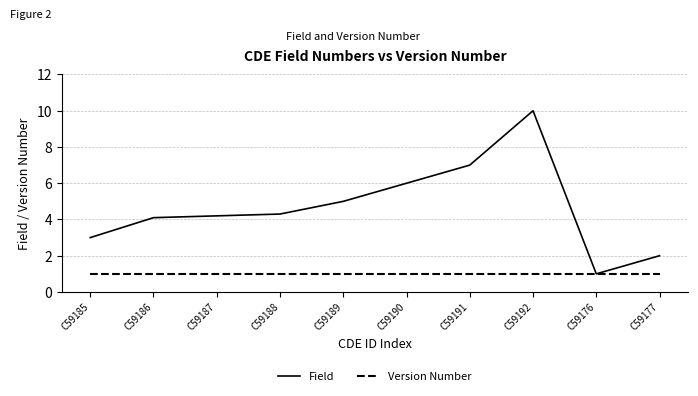

Is it true that Field equals 10.0 at C59192?

True